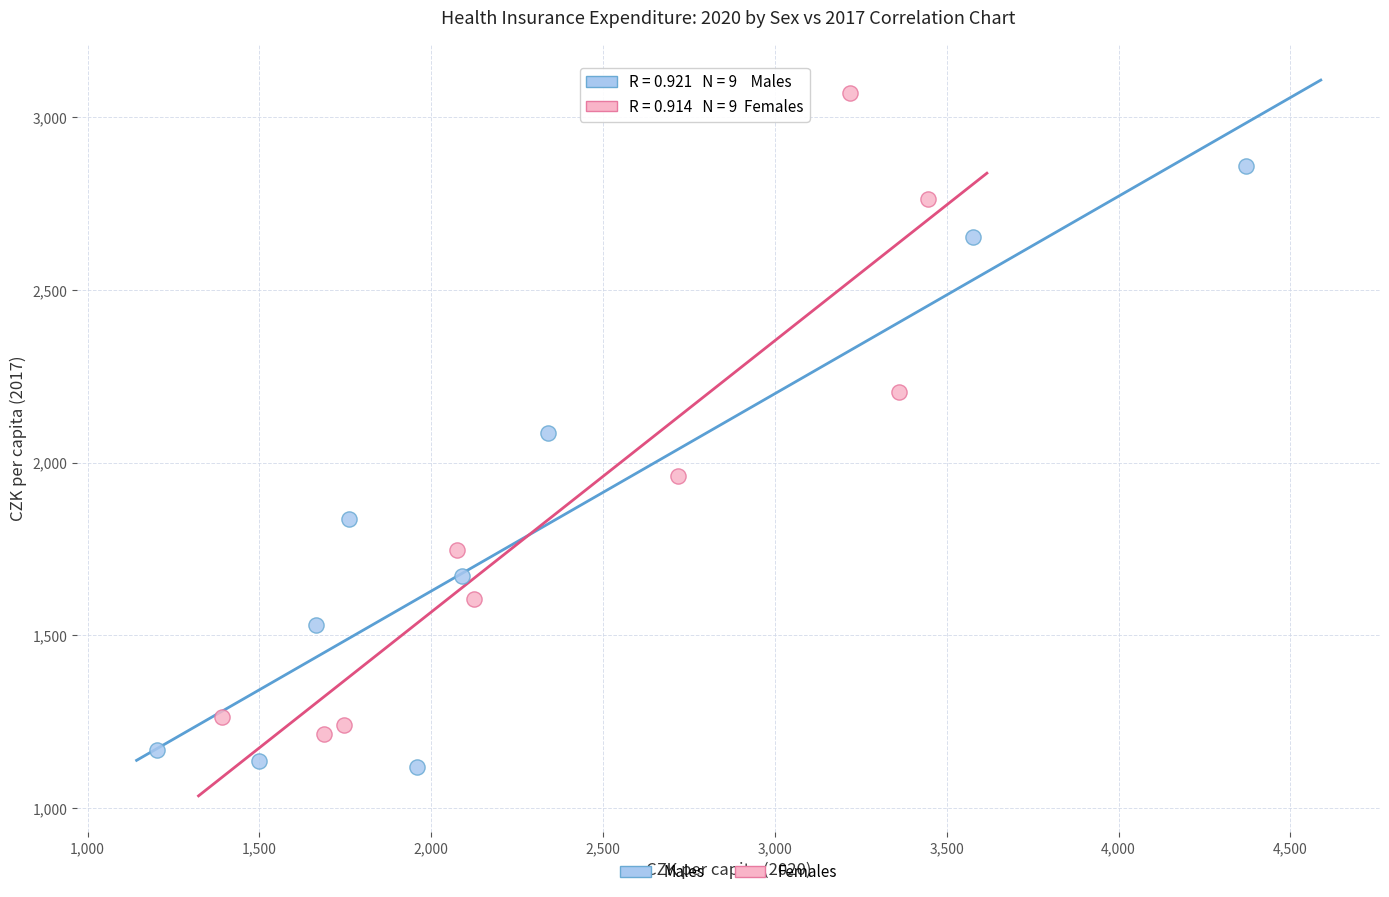

What are all the series names shown in the legend?

Males, Females